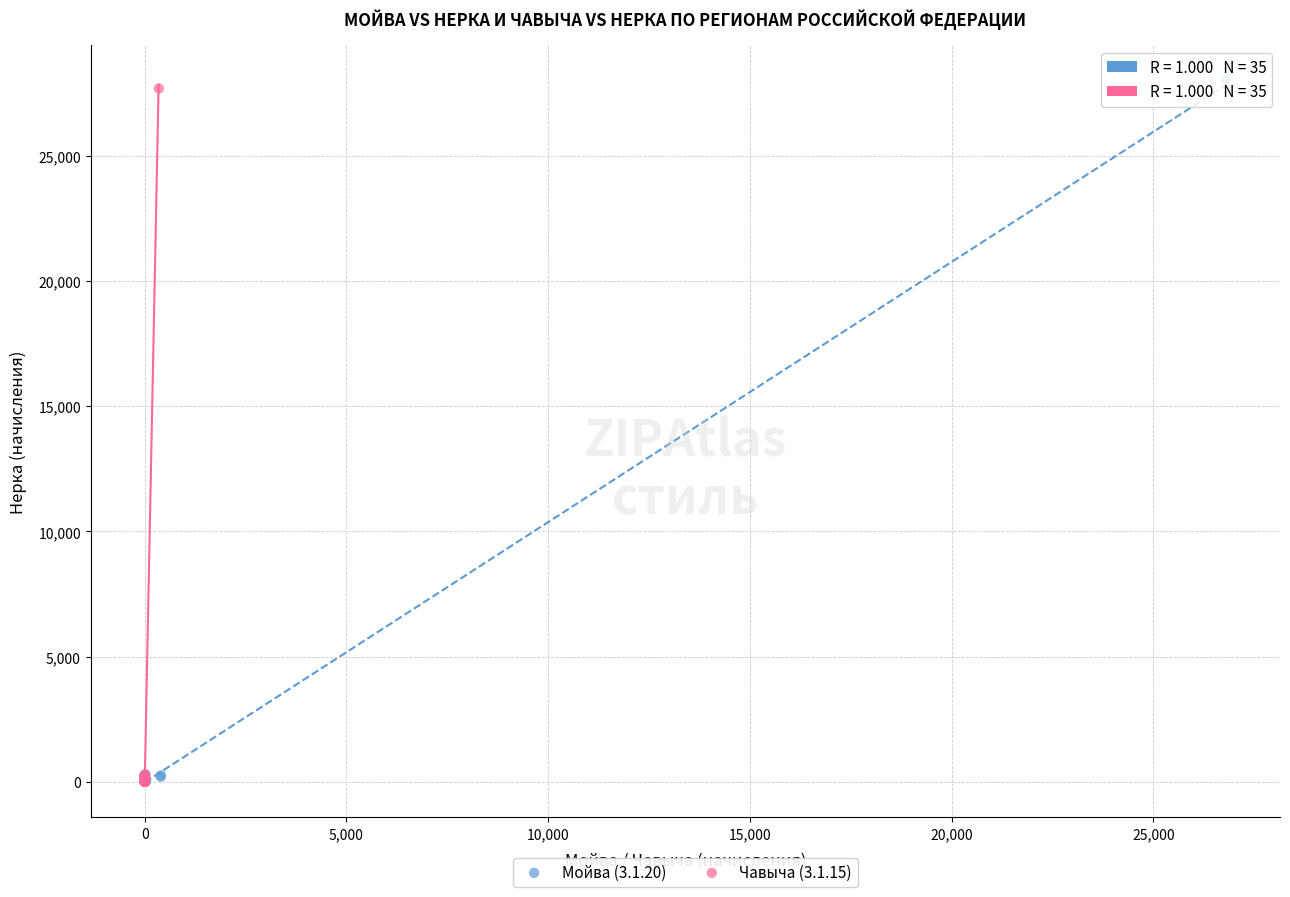

What are all the series names shown in the legend?

Мойва (3.1.20), Чавыча (3.1.15)